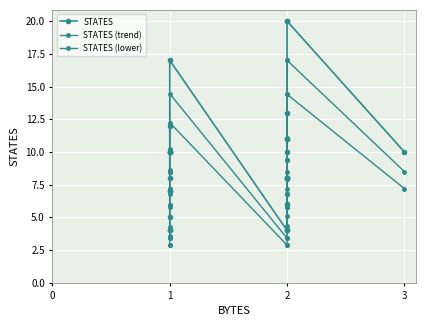

How many interior local peaks does the STATES (trend) series have?

1